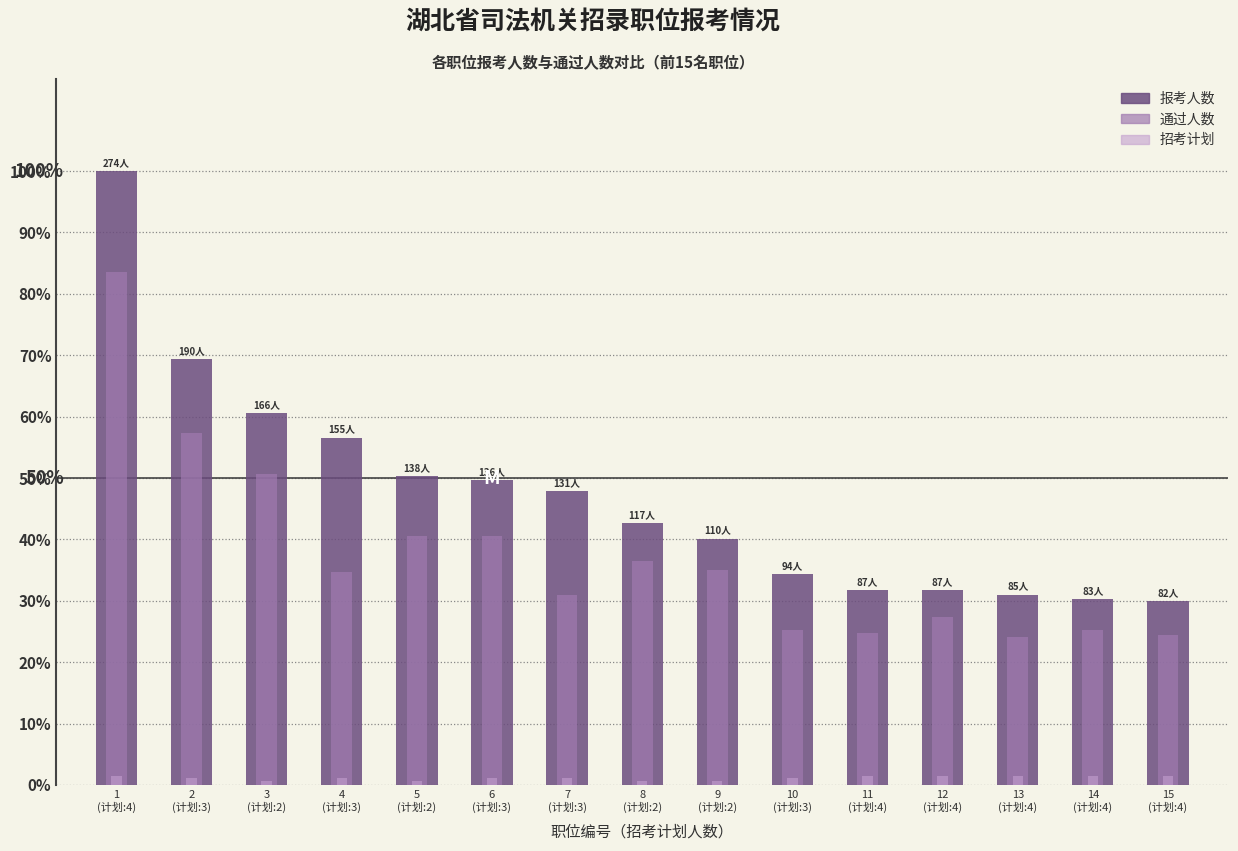

What is the difference between the second highest and second lowest values in the 报考人数 series?

39.1